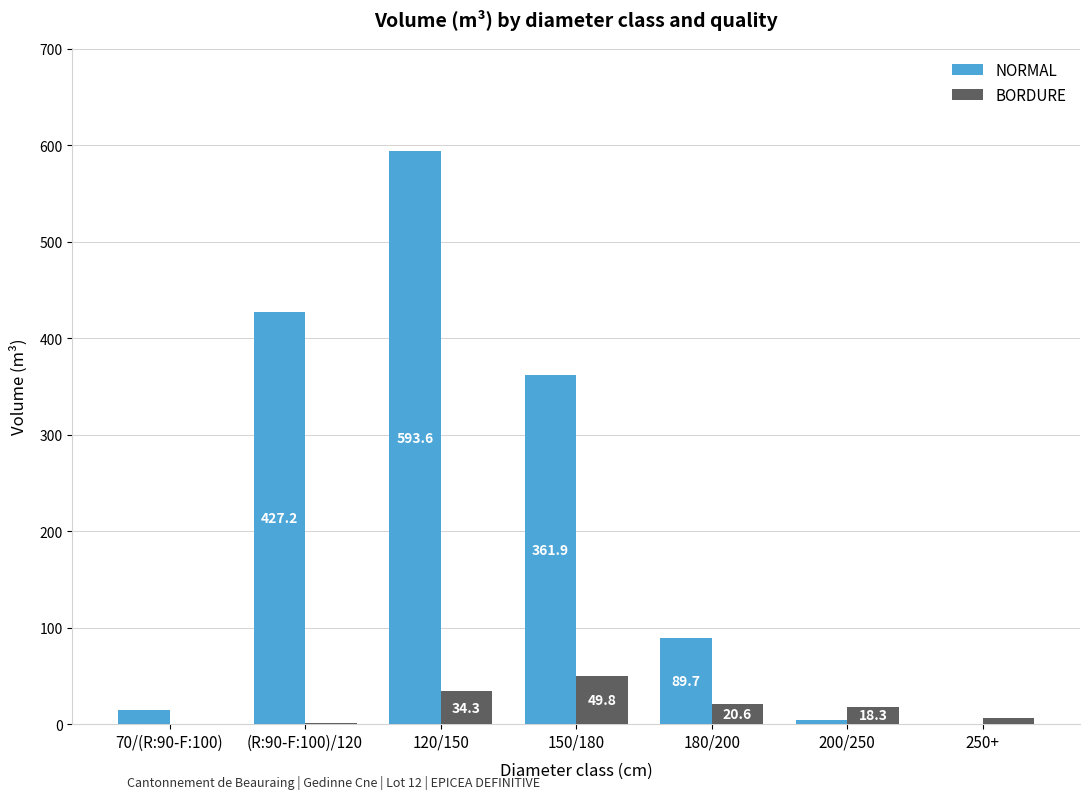

What is the sum of all BORDURE values?

130.4